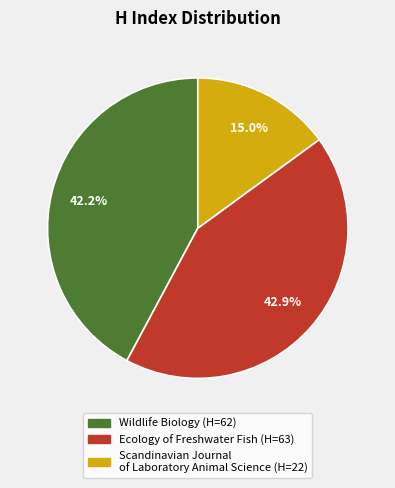

To the nearest percent, what is the difference between the Wildlife Biology and Scandinavian Journal of Laboratory Animal Science slice percentages?

27%